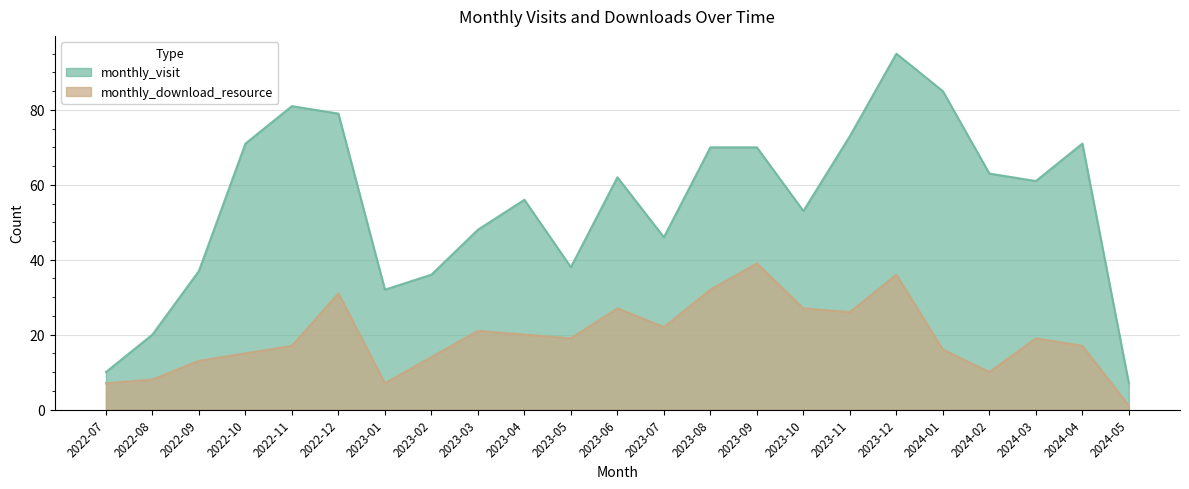

At which category does the chart reach its peak across all series?

2023-12